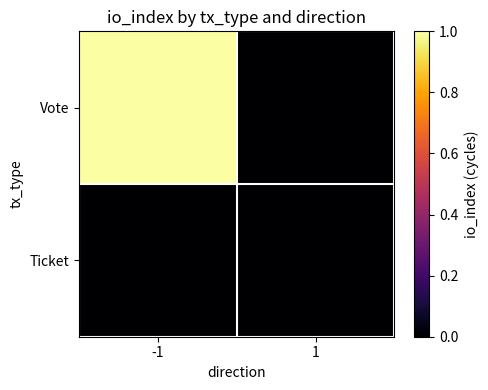

Which series has the largest range (max minus min)?

Vote